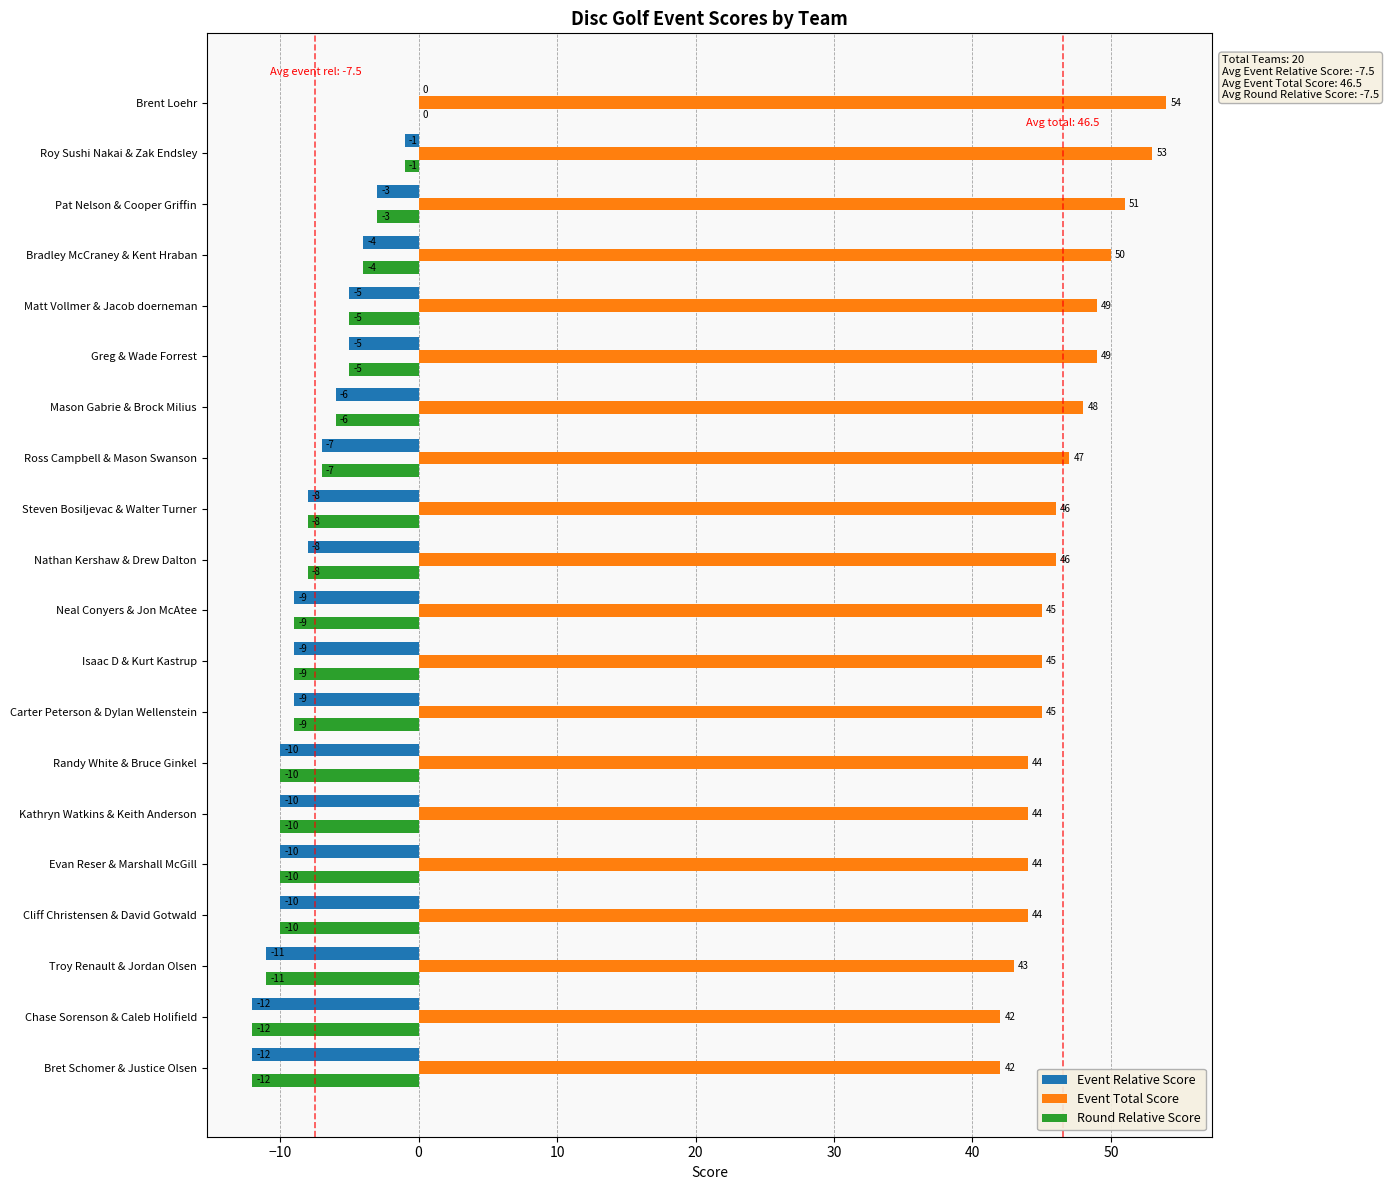

How many categories are shown in the chart?

20